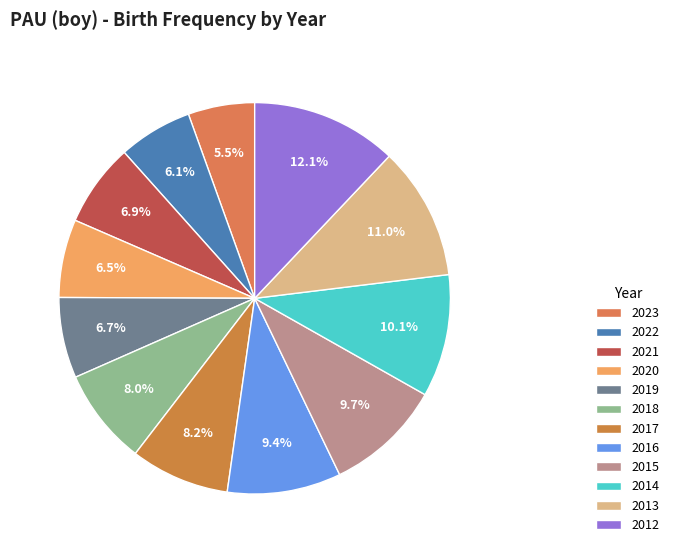

What is the smallest slice in the pie chart?

2023